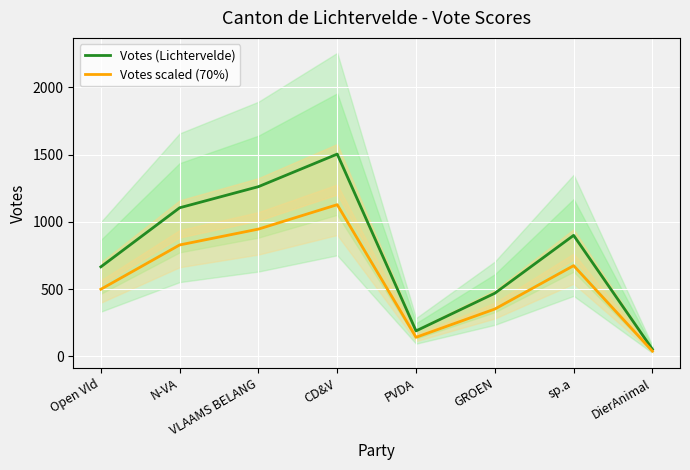

True or false: Votes scaled (70%) has a value of 238.5 at PVDA.

False